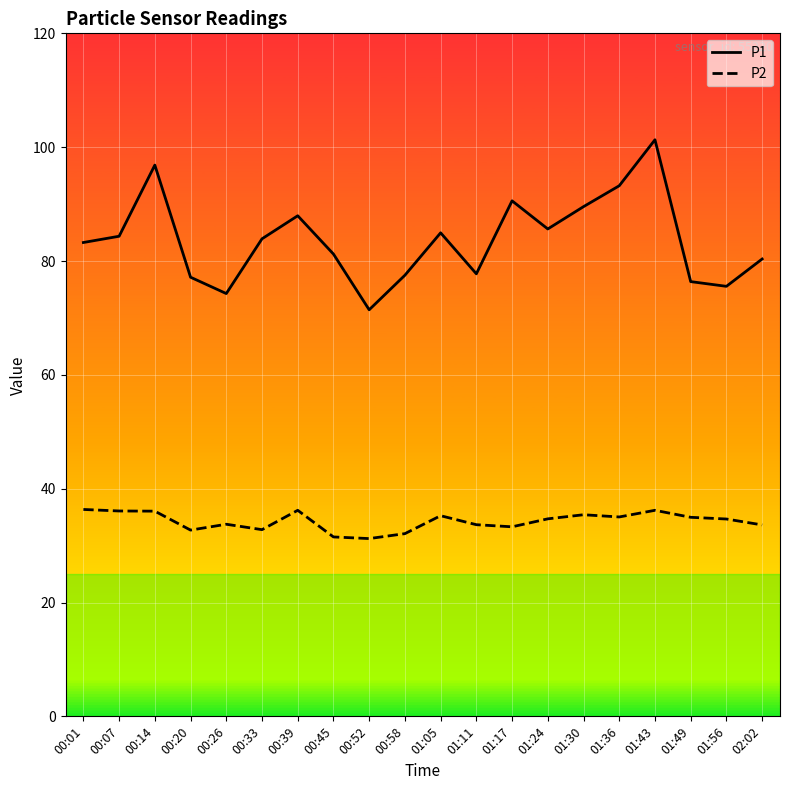

True or false: P1 and P2 cross at least once.

False